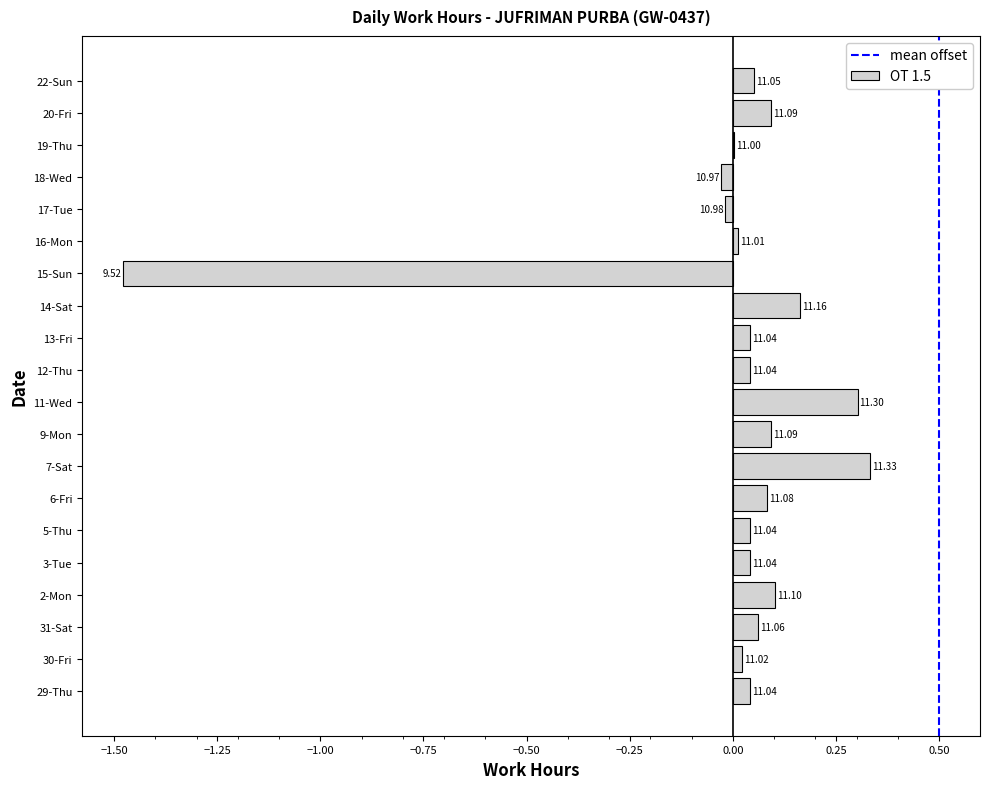

Are the bars horizontal?

Yes